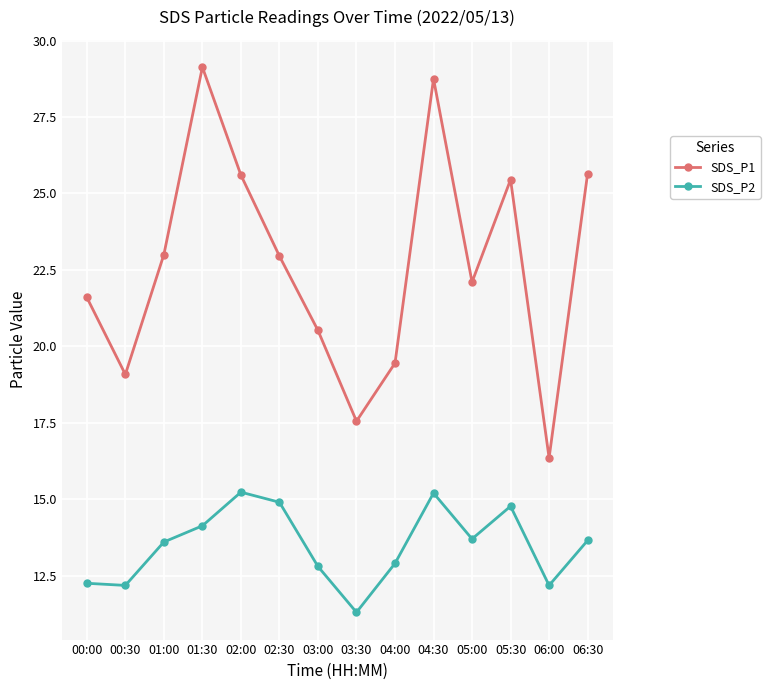

What are all the series names shown in the legend?

SDS_P1, SDS_P2